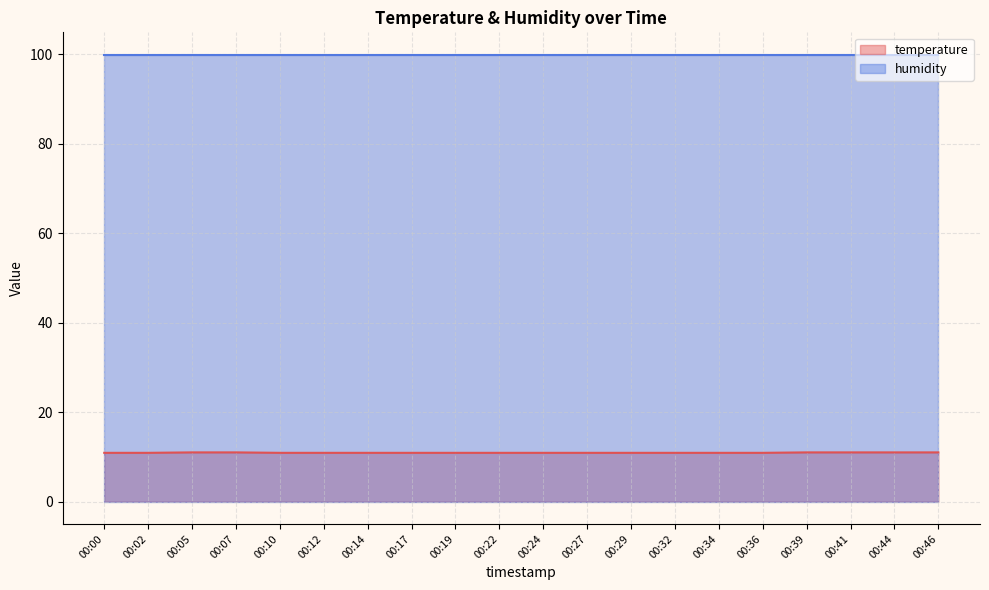

Where is the data nearest to the value 10?

00:00